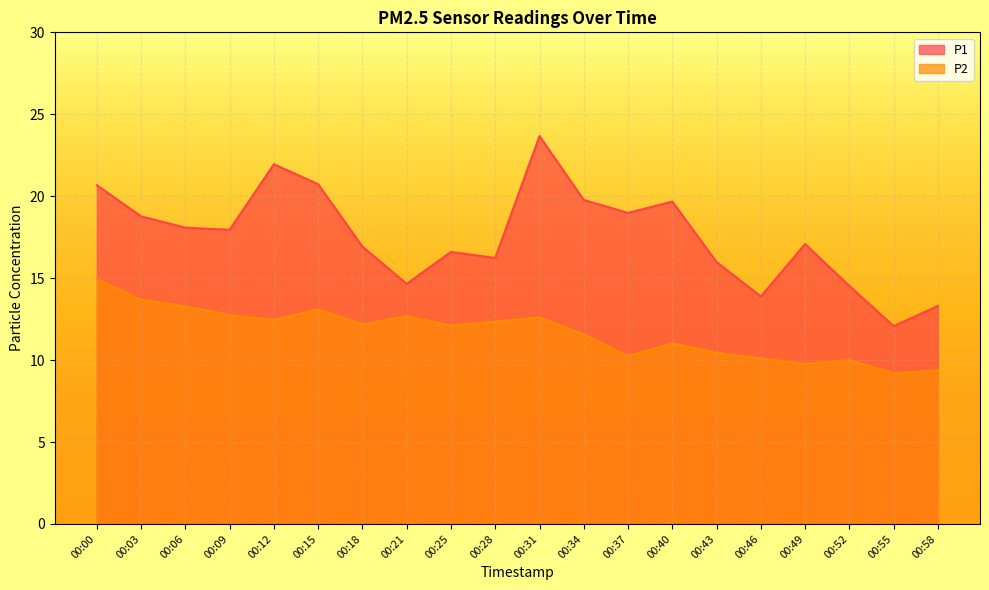

At which label does P2 first exceed 12?

00:00